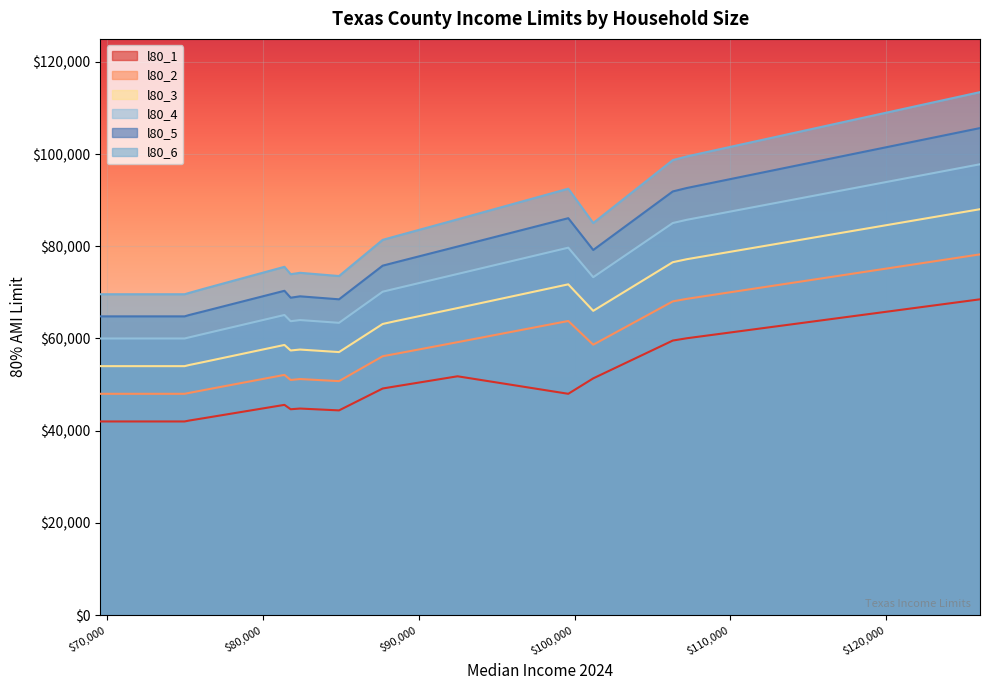

True or false: l80_1 has more than 1 interior local peaks.

True